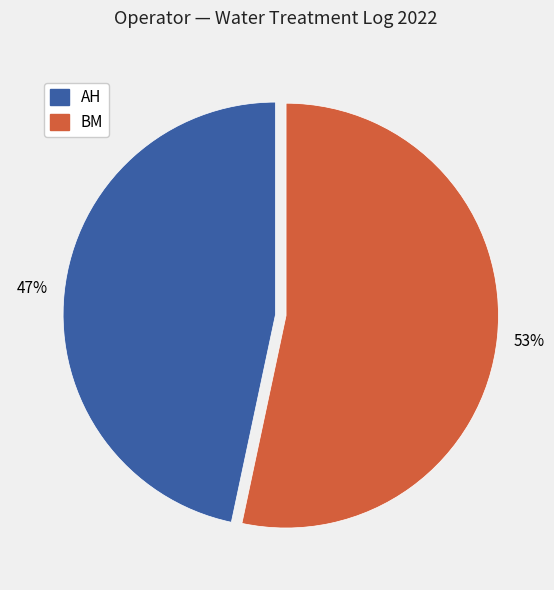

What percentage is the BM slice, to the nearest percent?

53%